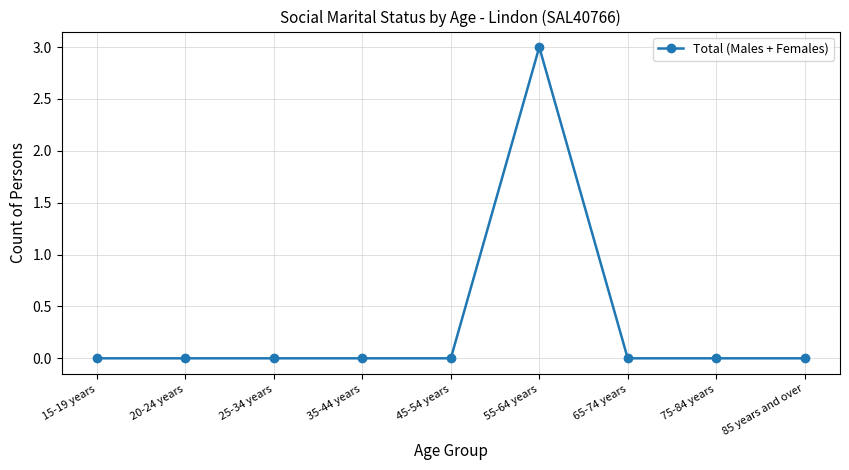

How many values are between 0 and 1?

8